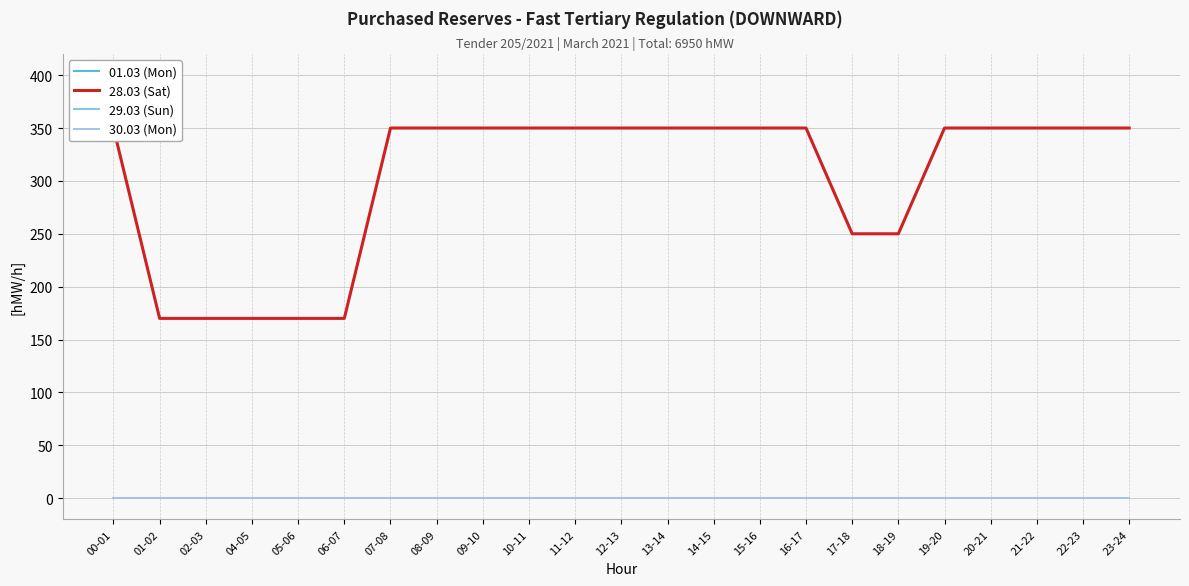

Rank the series by their maximum value, from highest to lowest.

28.03 (Sat), 01.03 (Mon), 29.03 (Sun), 30.03 (Mon)